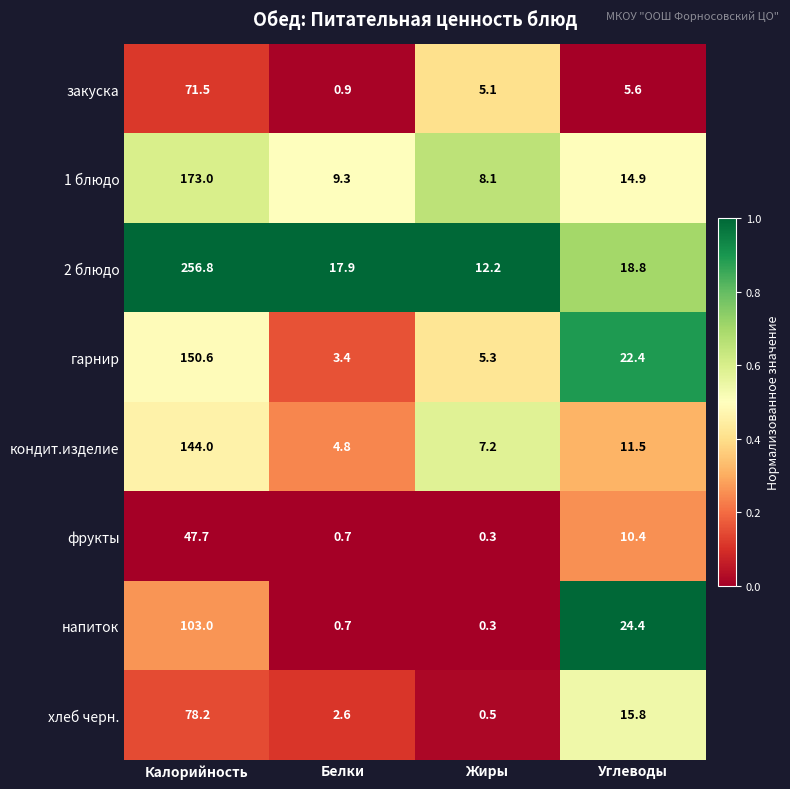

What is the greatest value displayed?

256.8